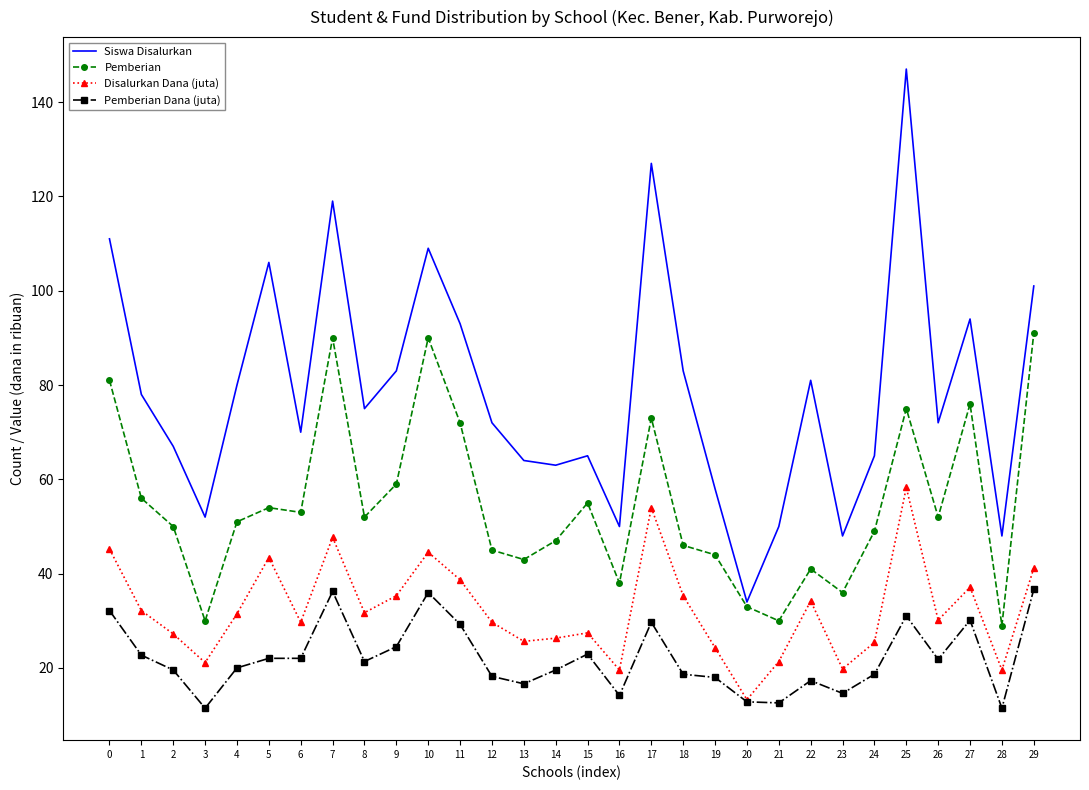

The Siswa Disalurkan series shows 18.2 at 4. True or false?

False